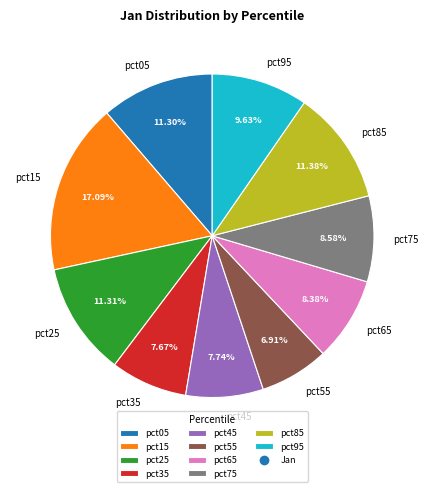

To the nearest percent, what is the average slice percentage?

10%